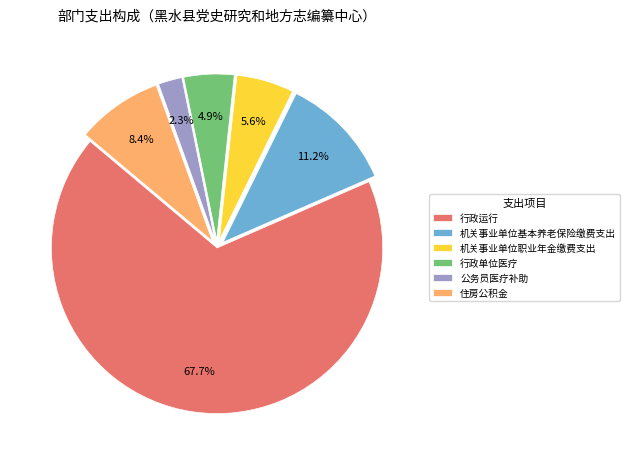

Which slice is the smallest?

公务员医疗补助